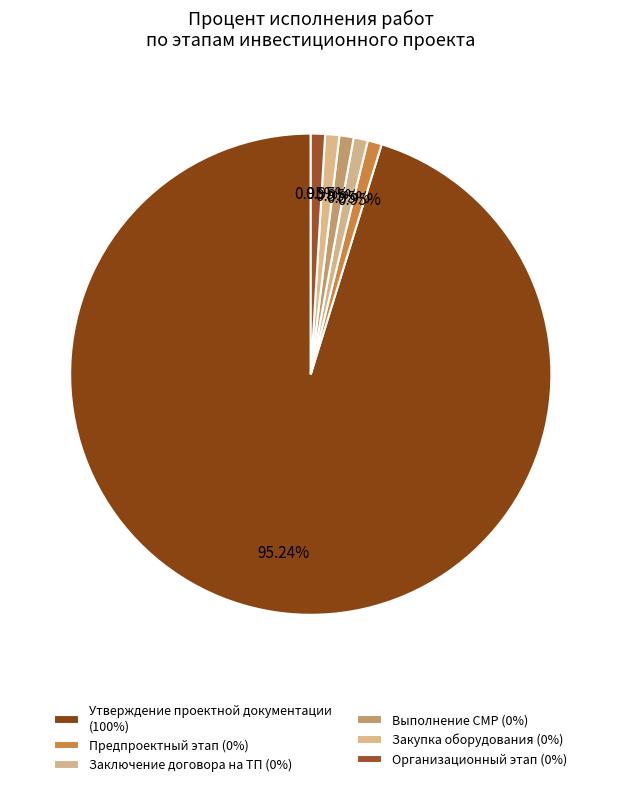

How many slices are in this pie chart?

6